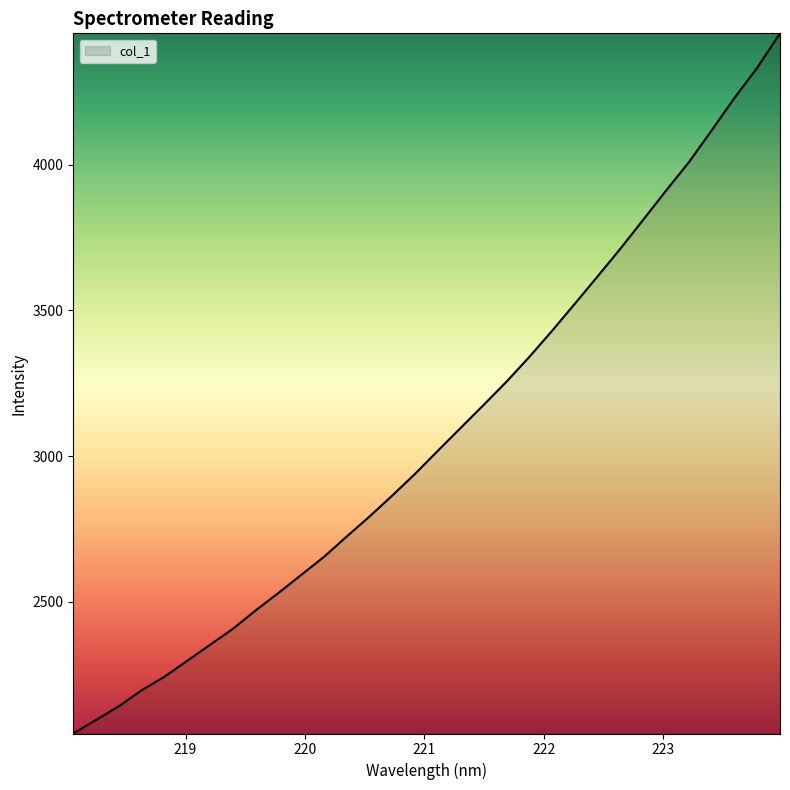

What is the difference between the maximum and minimum values?

2402.2